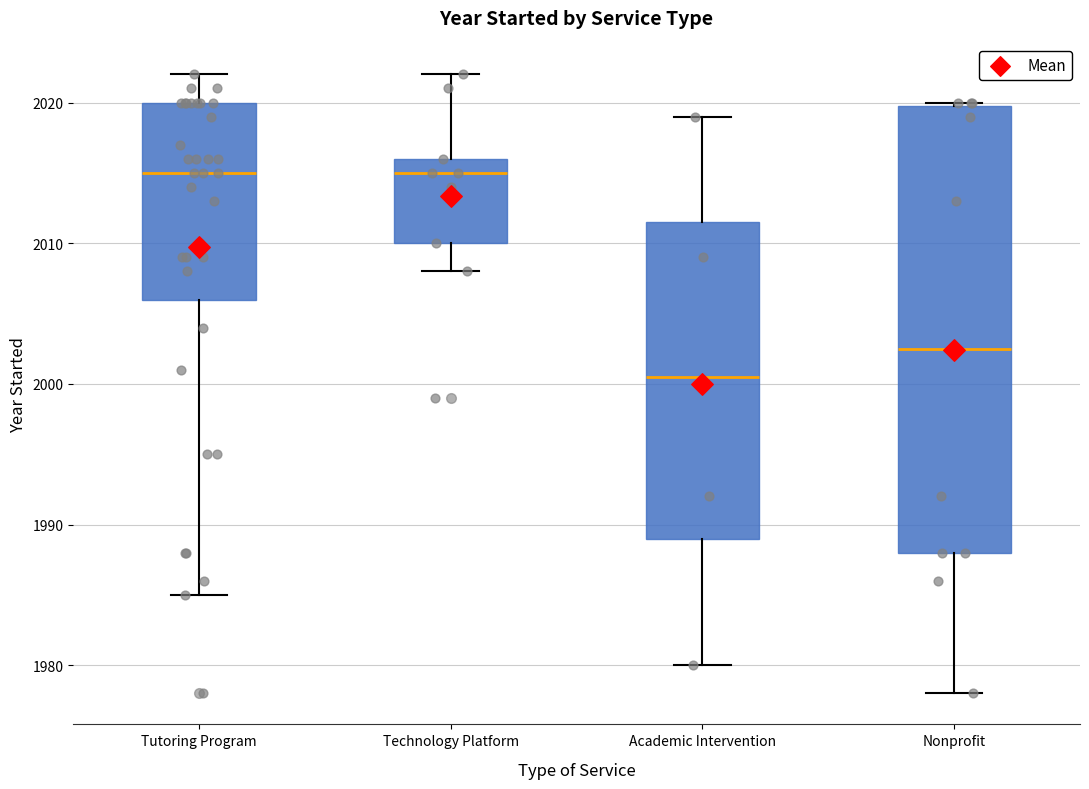

Reading left to right, transcribe this box plot: for each box, give where its median line is, the range the box spans, and where its two whiskers end, as read against the y-axis. The values are not printed on the chart, so give them approximately, as read against the axis.

Tutoring Program: median 2015, box 2006 to 2020, whiskers 1985 to 2022
Technology Platform: median 2015, box 2010 to 2016, whiskers 2008 to 2022
Academic Intervention: median 2001, box 1989 to 2012, whiskers 1980 to 2019
Nonprofit: median 2003, box 1988 to 2020, whiskers 1978 to 2020